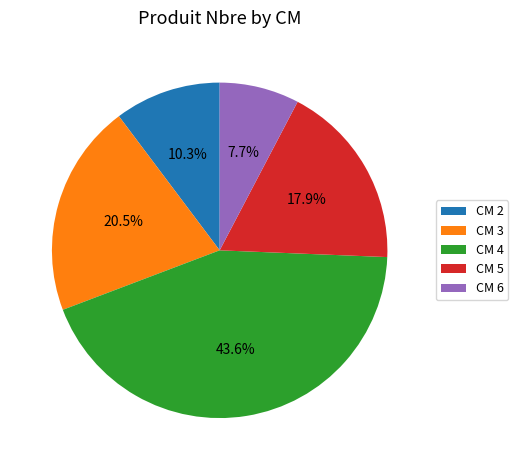

Does any single category account for the majority?

No